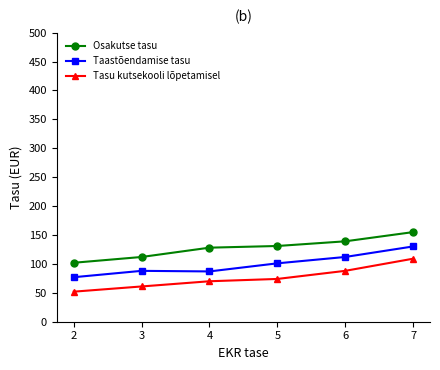

Is the value of Tasu kutsekooli lõpetamisel at 2 greater than the value of Taastõendamise tasu at 6?

No